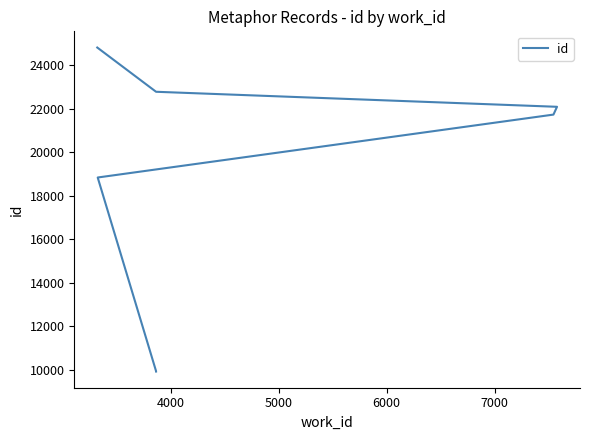

True or false: there are more than 1 points higher than both neighbors.

False